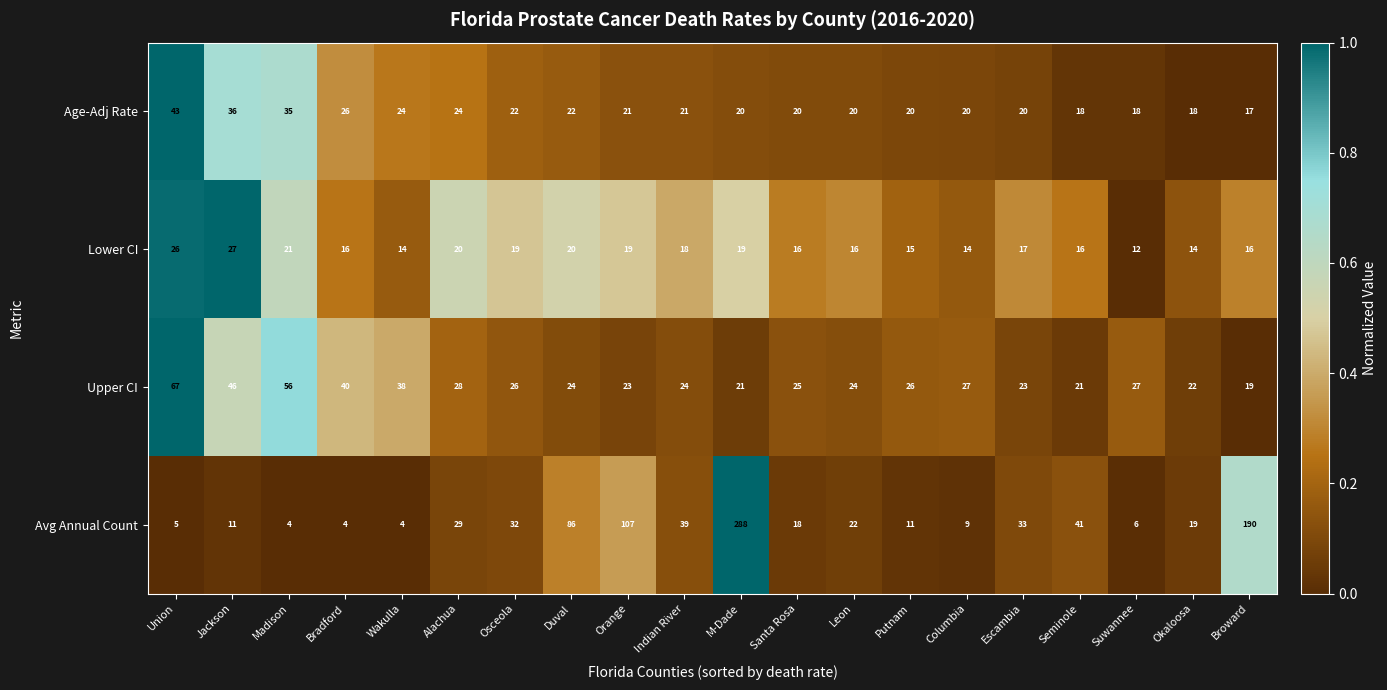

What is the total value across all series at Jackson?

120